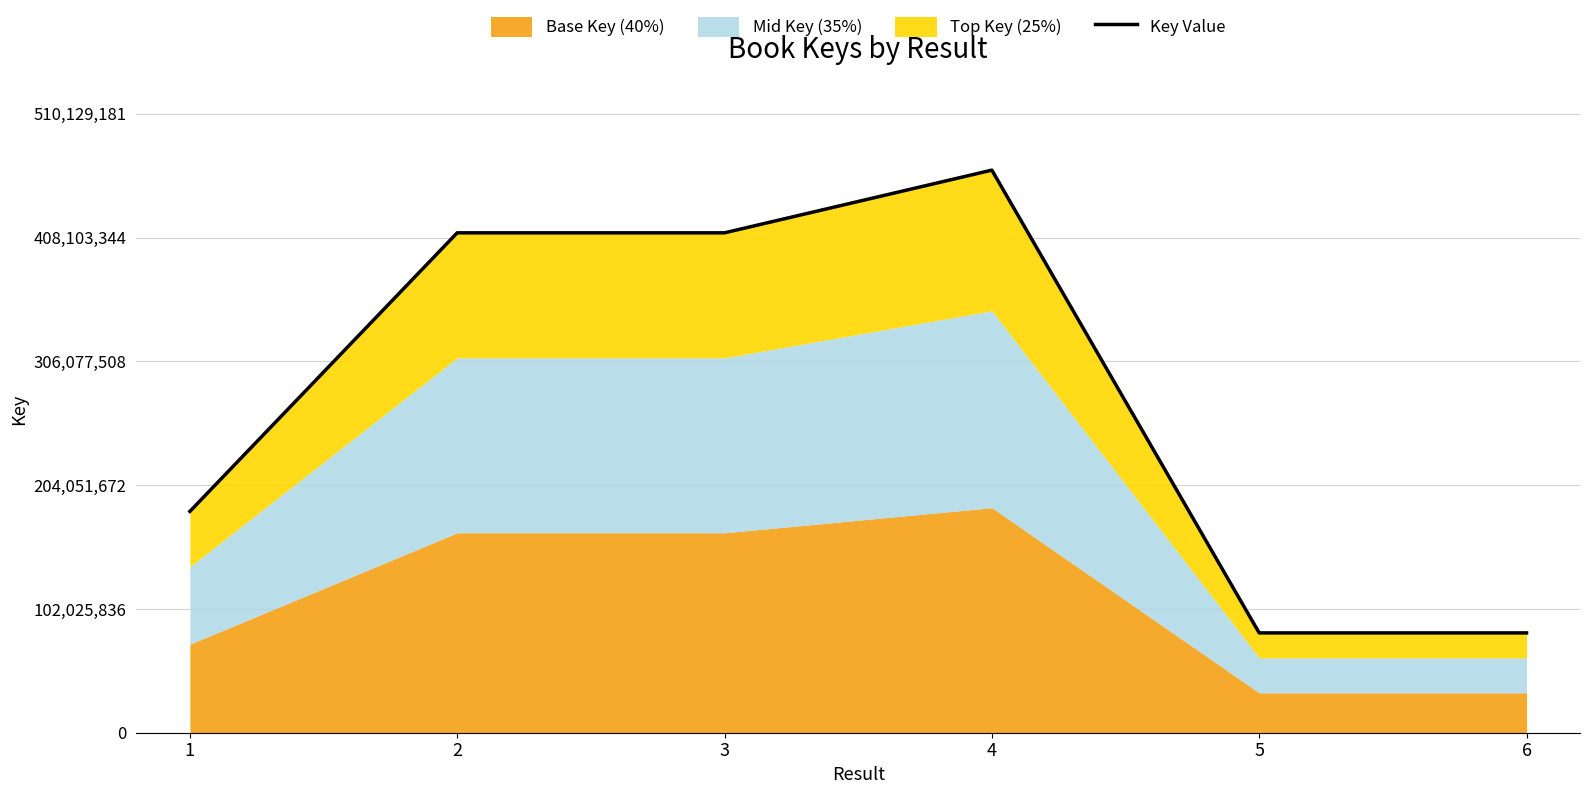

Where is the data nearest to the value 273020143?

1